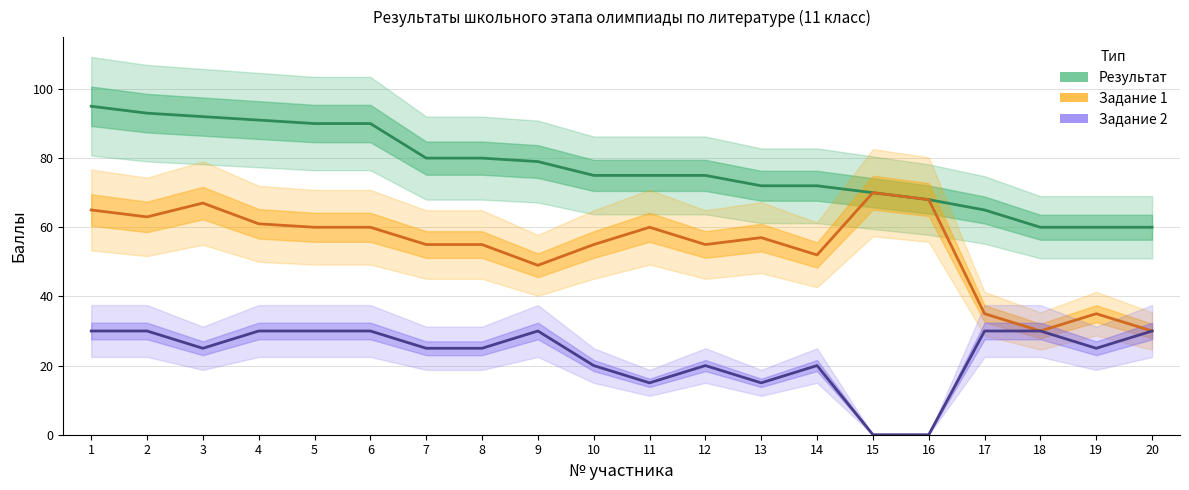

Is it true that Задание 2 equals 30 at 20?

True